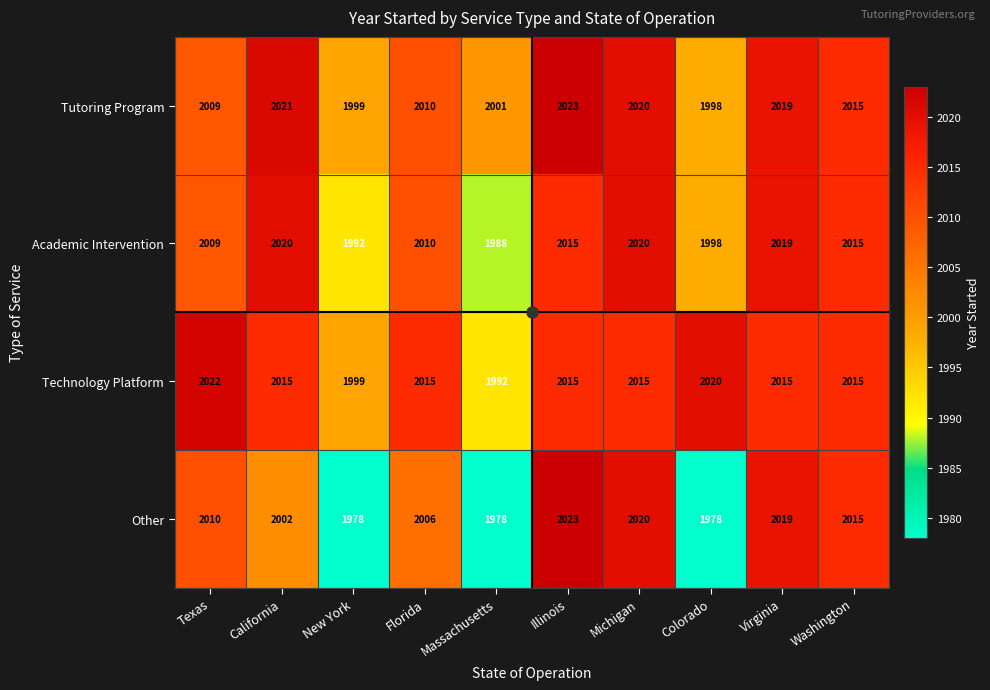

What is the maximum value for Tutoring Program?

2023